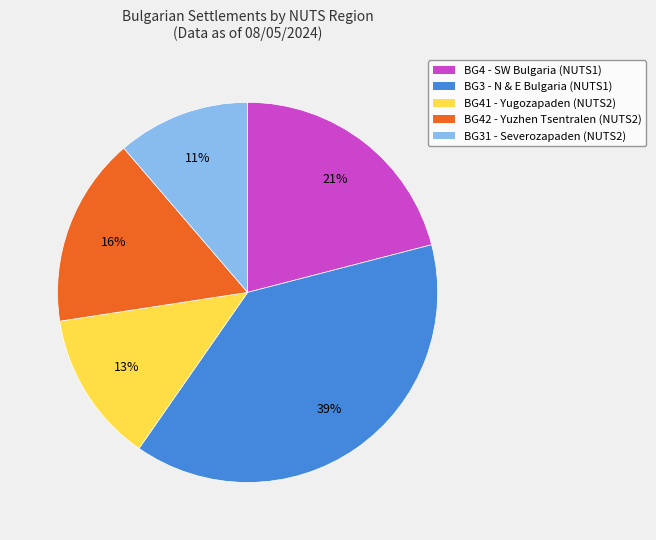

Is there a majority slice in this chart?

No